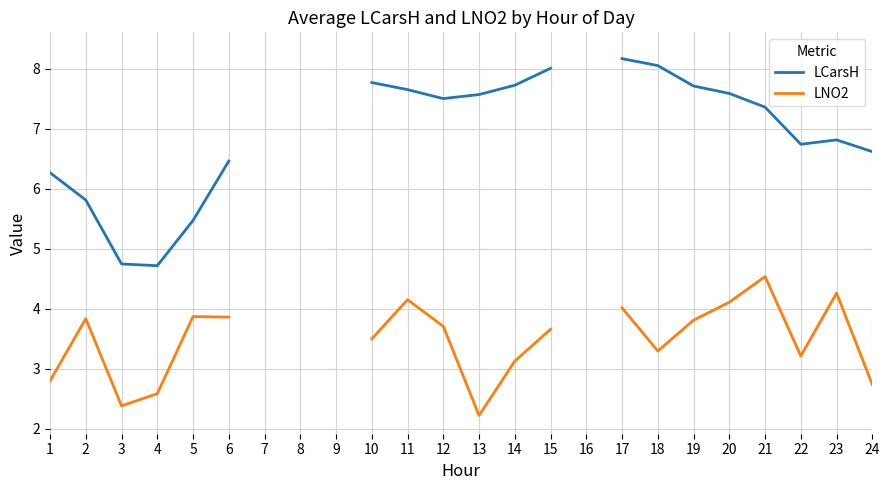

Is the value of LNO2 at 11 greater than the value of LCarsH at 4?

No